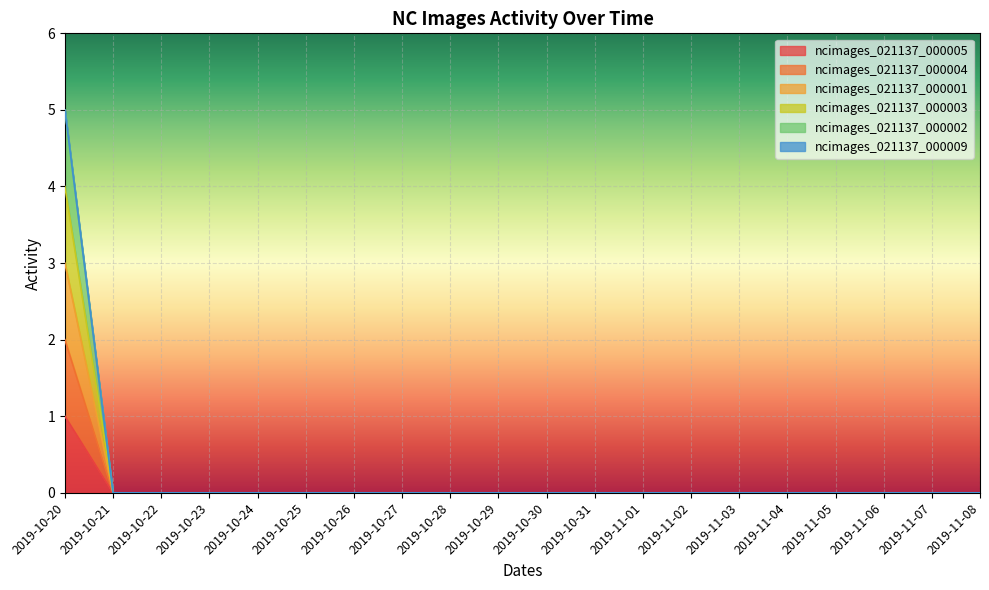

True or false: ncimages_021137_000003 and ncimages_021137_000004 cross at least once.

False